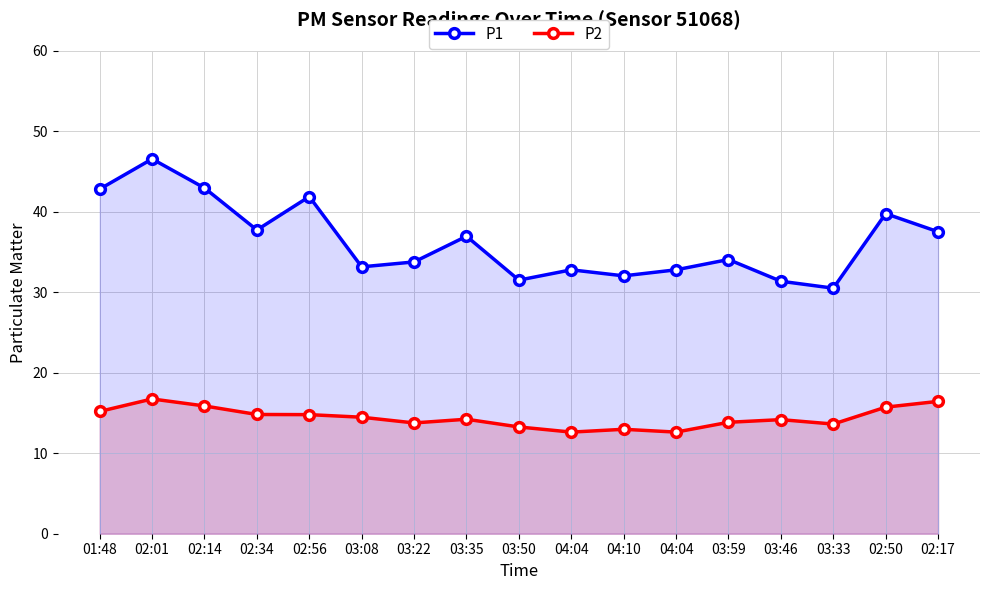

Reading left to right, extract all data points from this chart.

P1: 42.8	46.6	43.0	37.8	41.9	33.2	33.8	37.0	31.5	32.8	32.0	32.8	34.1	31.4	30.5	39.8	37.5
P2: 15.2	16.8	15.9	14.8	14.8	14.5	13.8	14.2	13.3	12.6	13.0	12.6	13.8	14.2	13.6	15.7	16.4